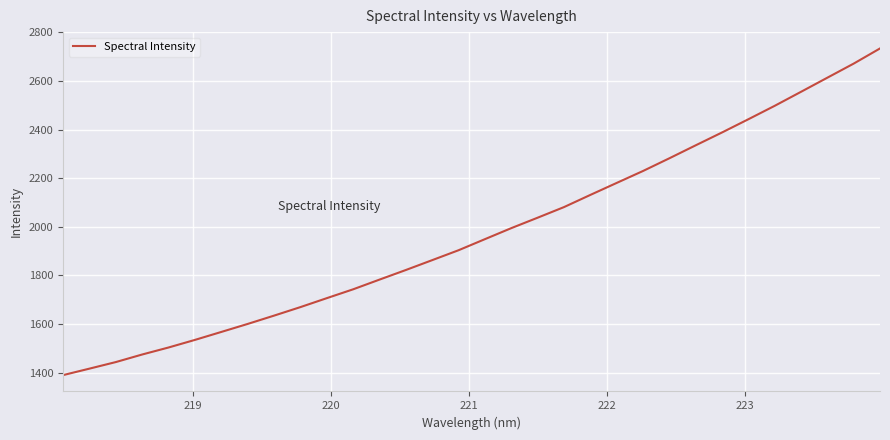

What is the minimum value shown in the chart?

1390.0